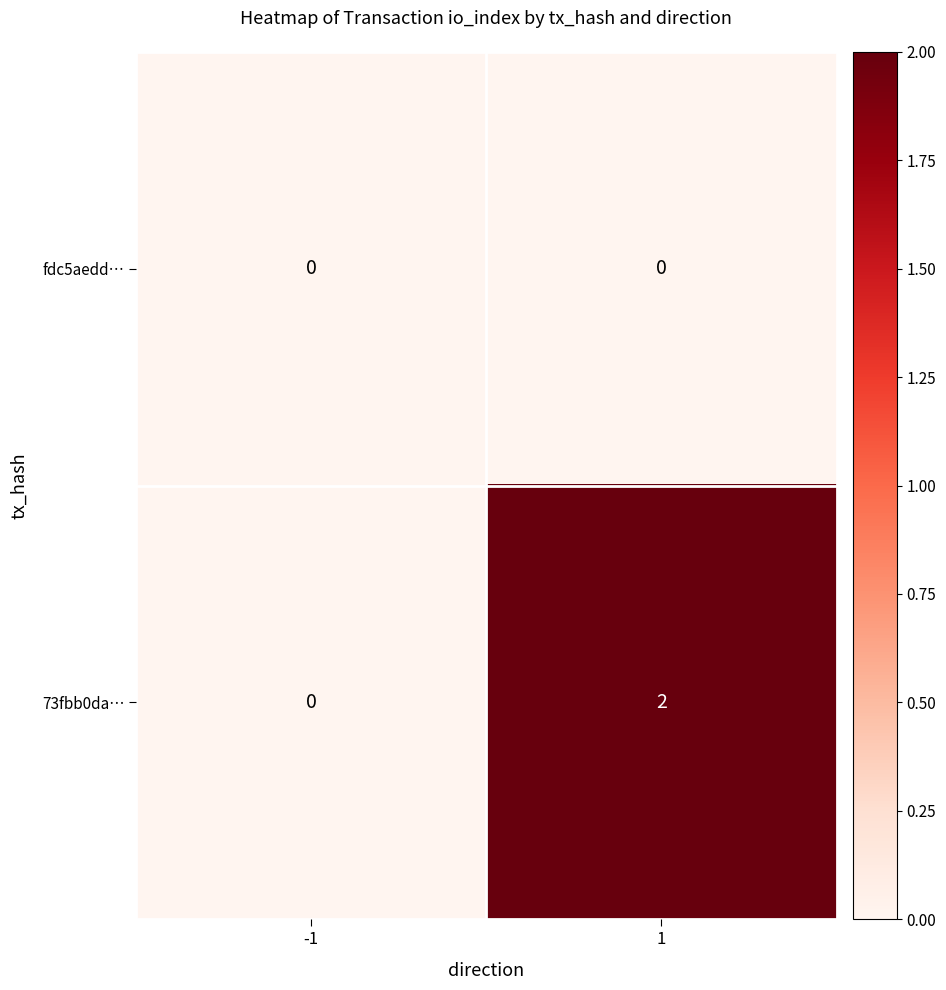

Rank the series by their average value, from highest to lowest.

73fbb0da…, fdc5aedd…